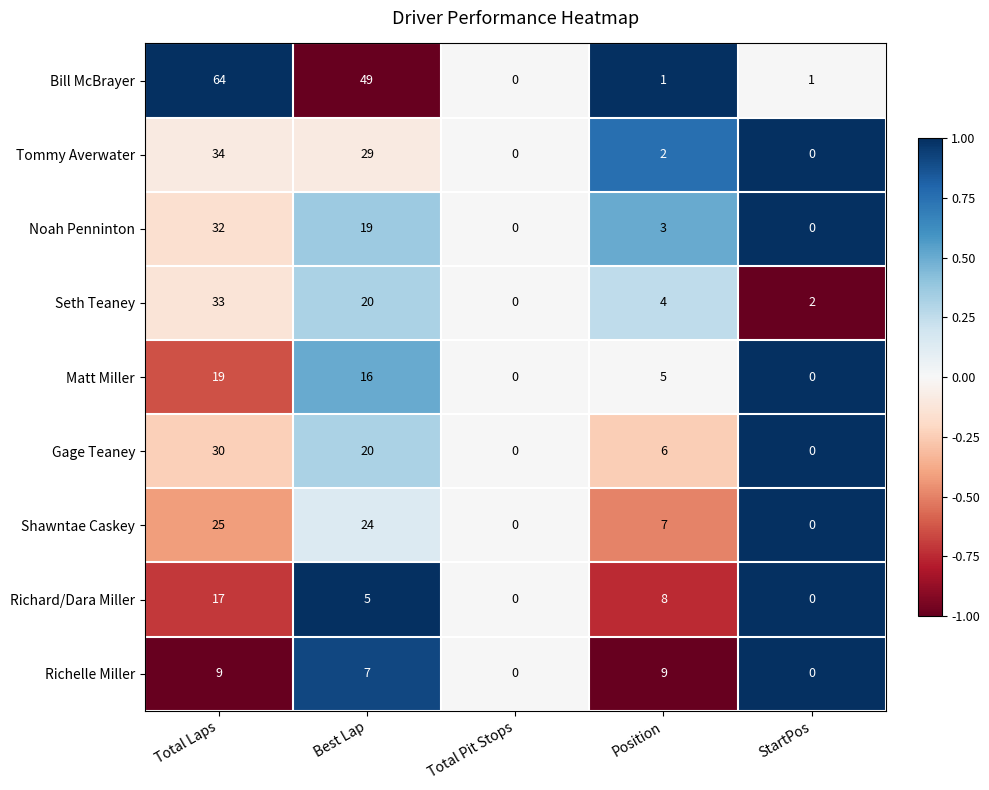

List the series in order of their peak value, lowest first.

Richelle Miller, Richard/Dara Miller, Matt Miller, Shawntae Caskey, Gage Teaney, Noah Penninton, Seth Teaney, Tommy Averwater, Bill McBrayer